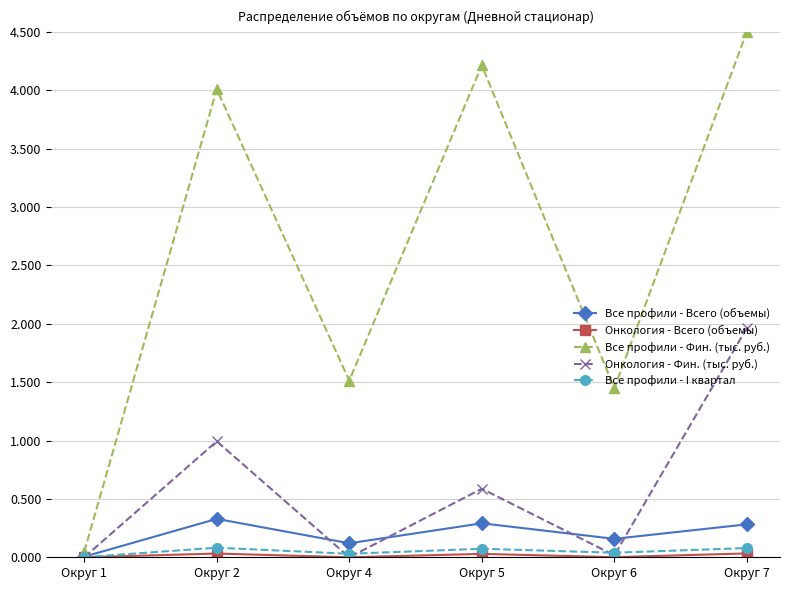

How many data points does each series have?

6